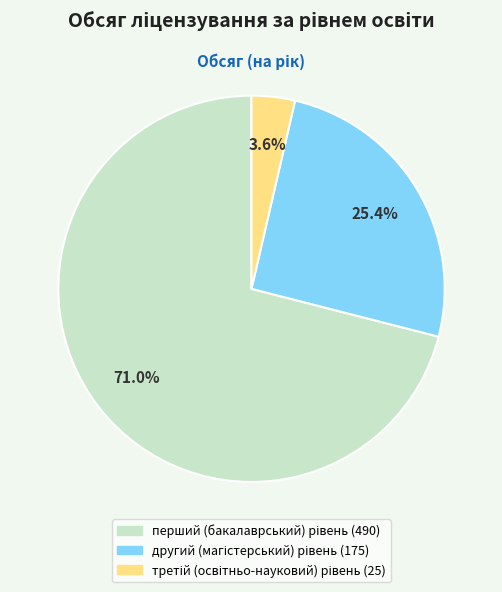

Is there any slice that represents more than half of the pie?

Yes